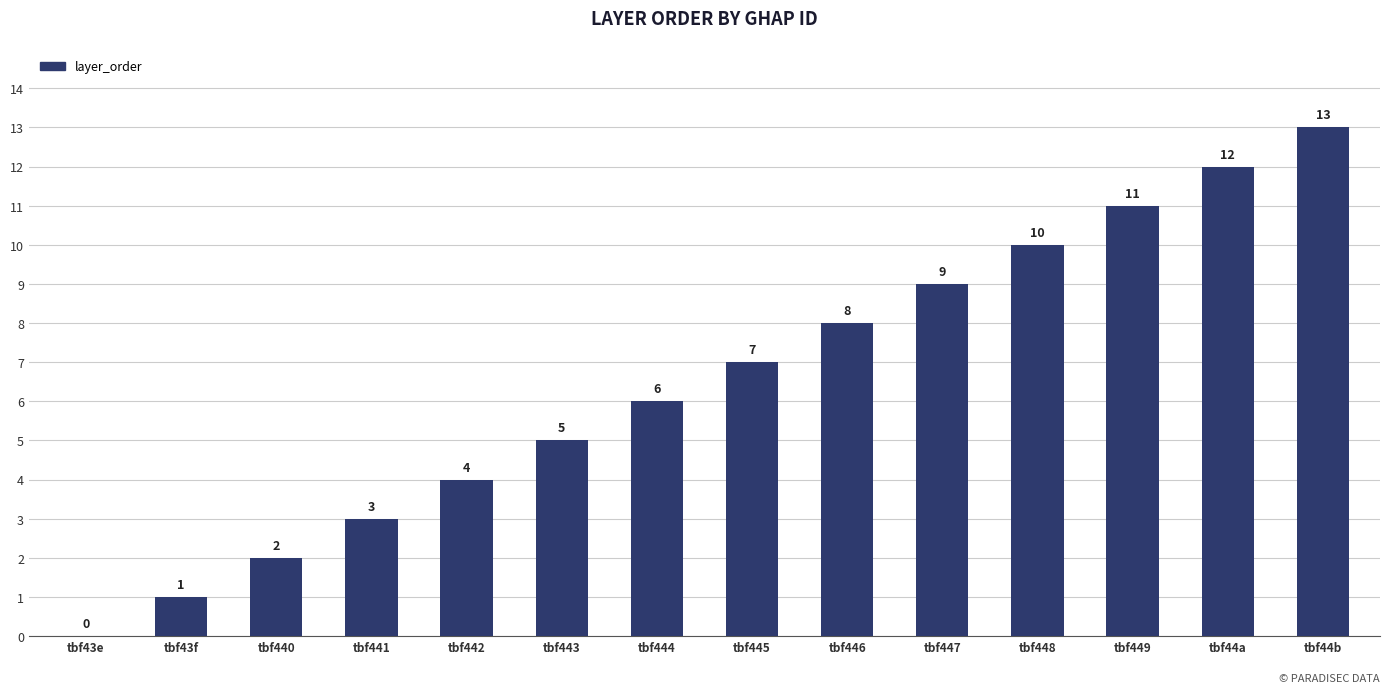

Count the number of categories in the chart.

14